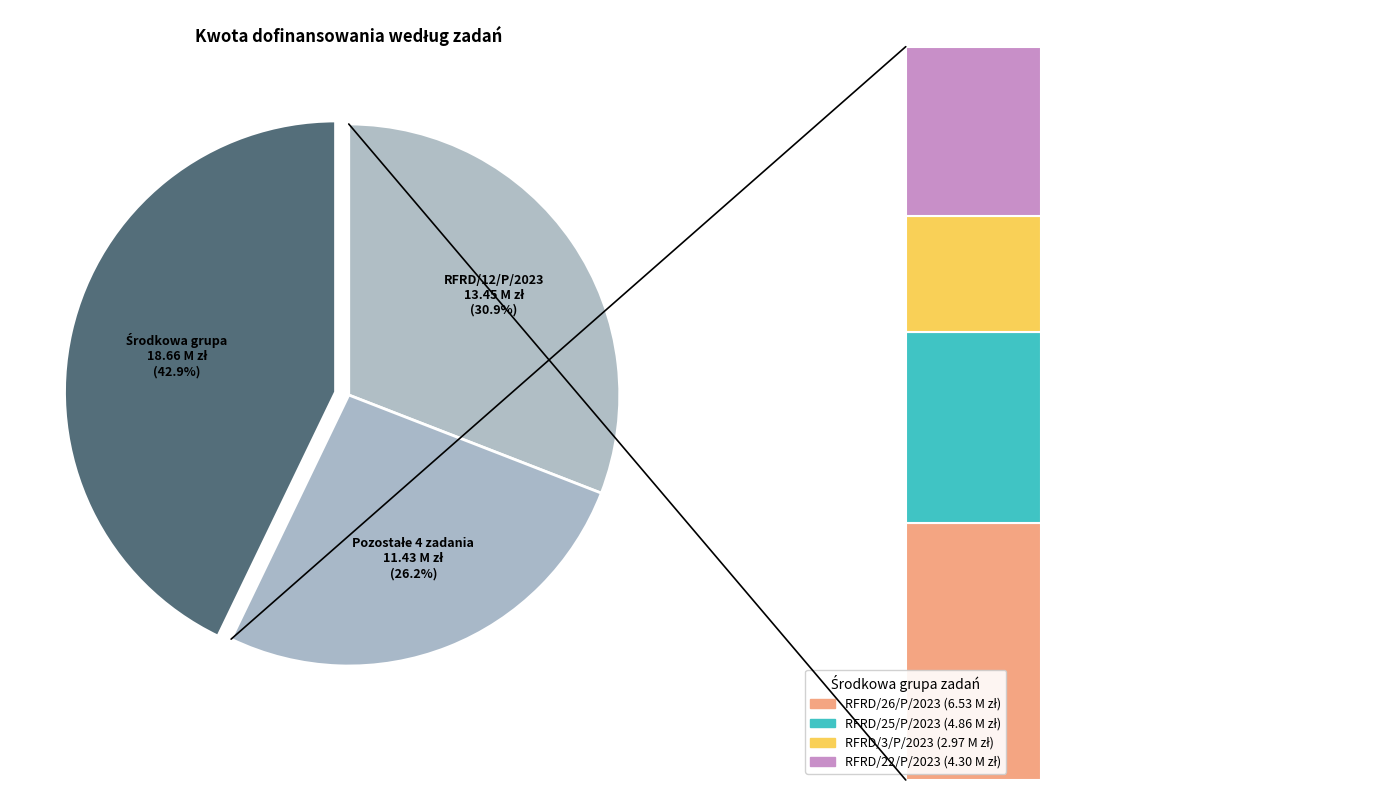

Is there a majority slice in this chart?

No